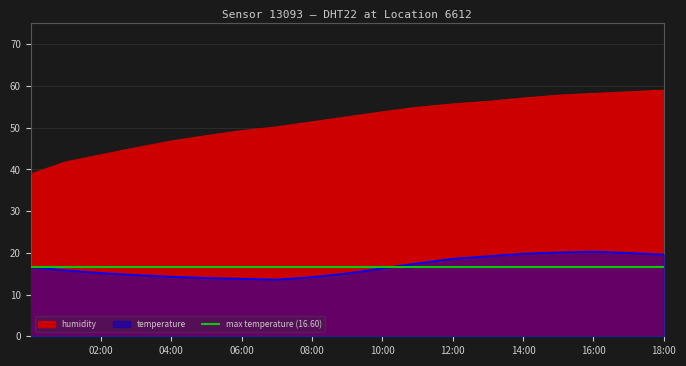

The value of humidity at 00:00 is 38.9. True or false?

True